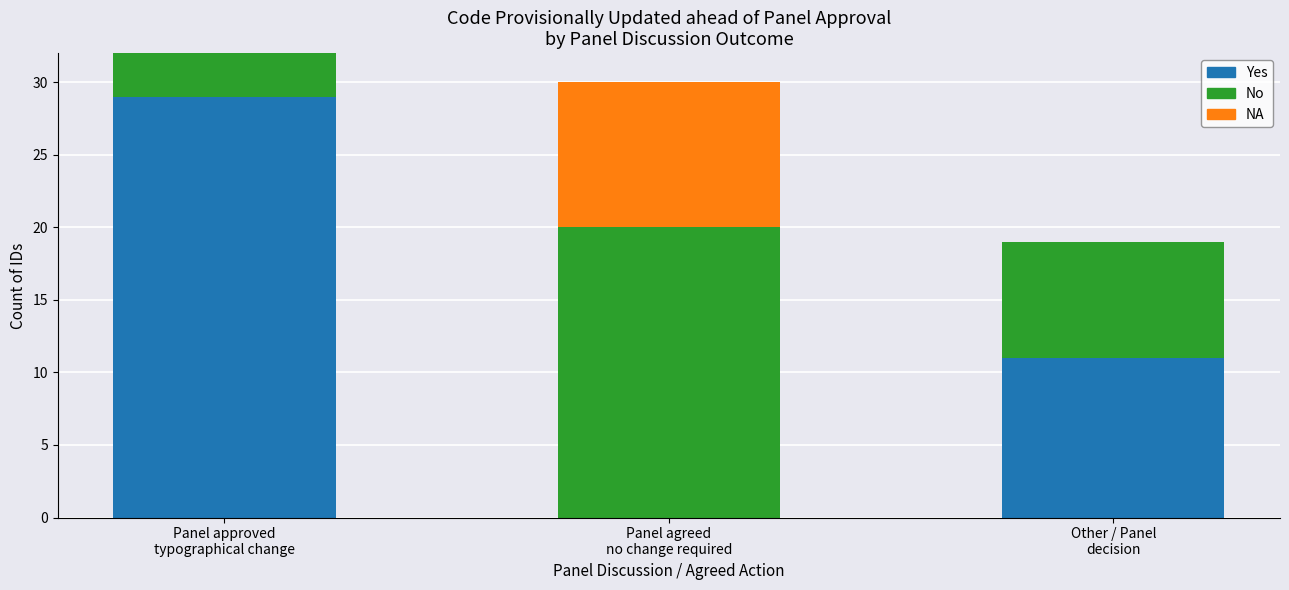

What is the highest value of the Yes series?

29